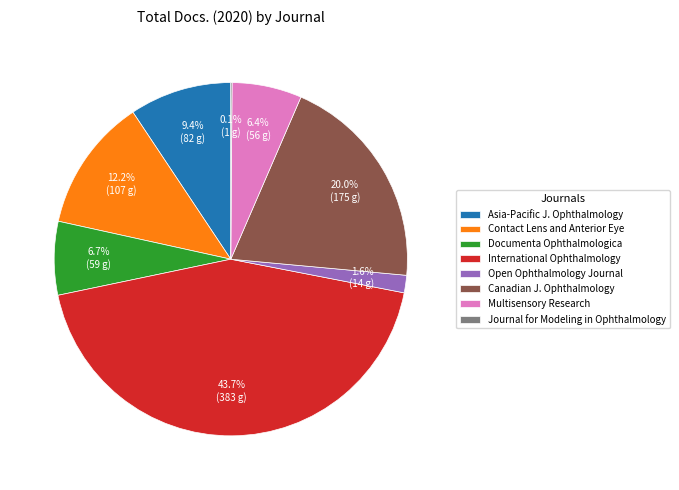

To the nearest percent, what is the average slice percentage?

12%